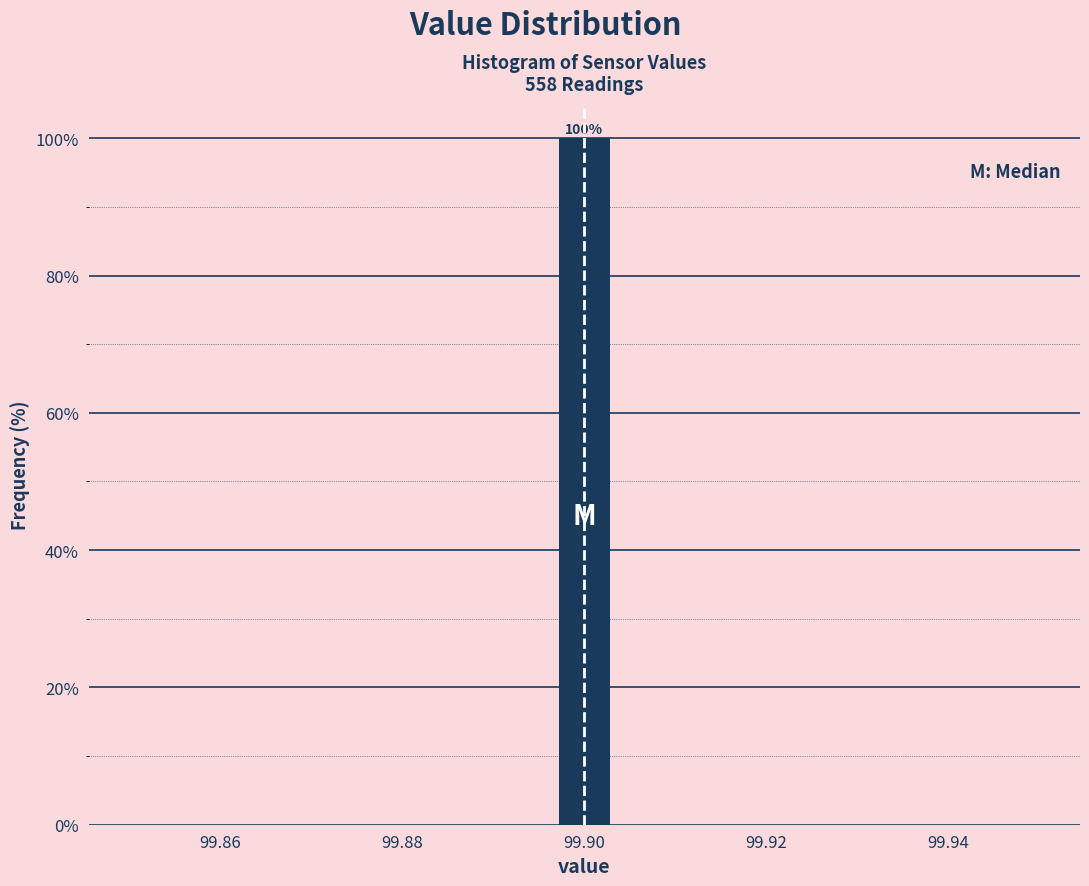

Read against the x-axis, roughly where is the centre of the tallest bar?

99.900